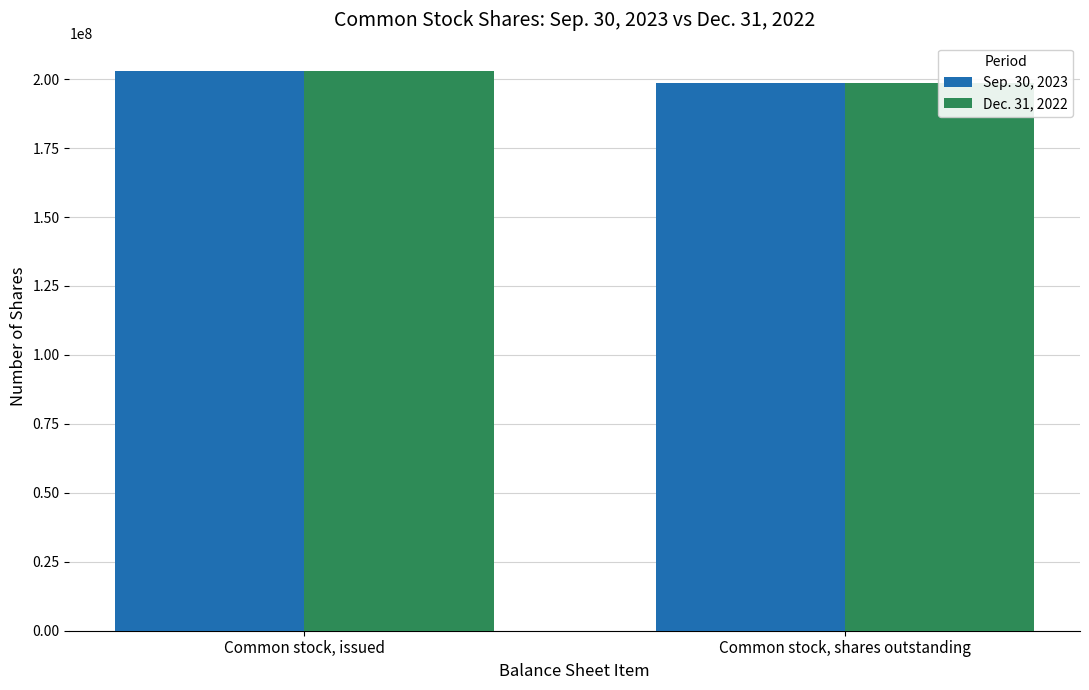

Where is Dec. 31, 2022 nearest to the value 200800500?

Common stock, issued